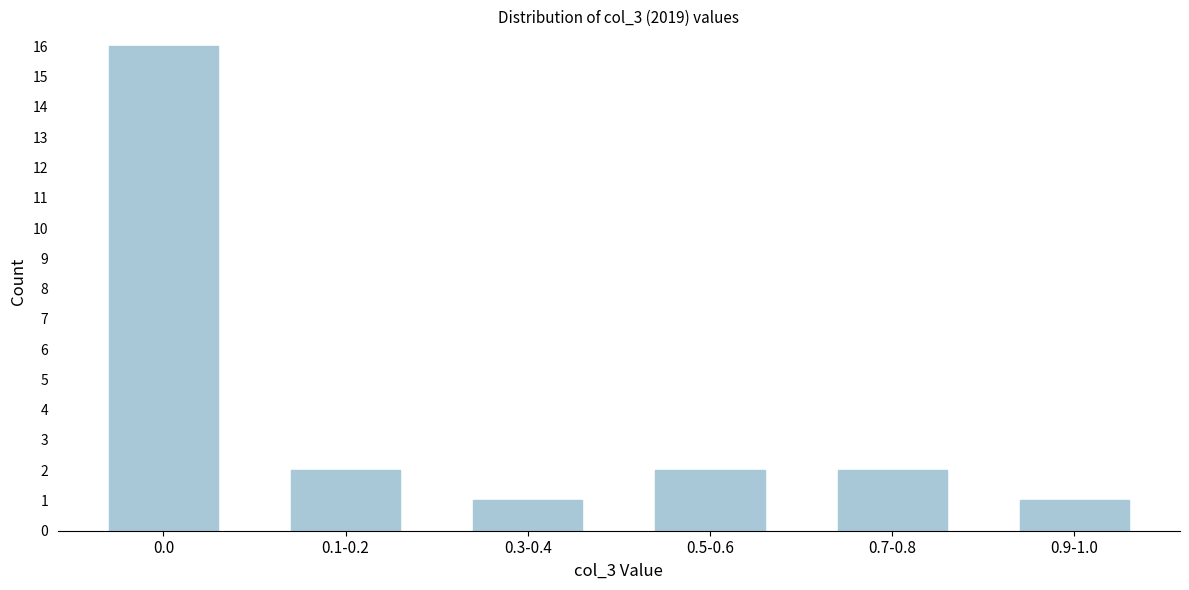

Reading left to right, transcribe all the data shown in this chart.

0.0=16	0.1-0.2=2	0.3-0.4=1	0.5-0.6=2	0.7-0.8=2	0.9-1.0=1